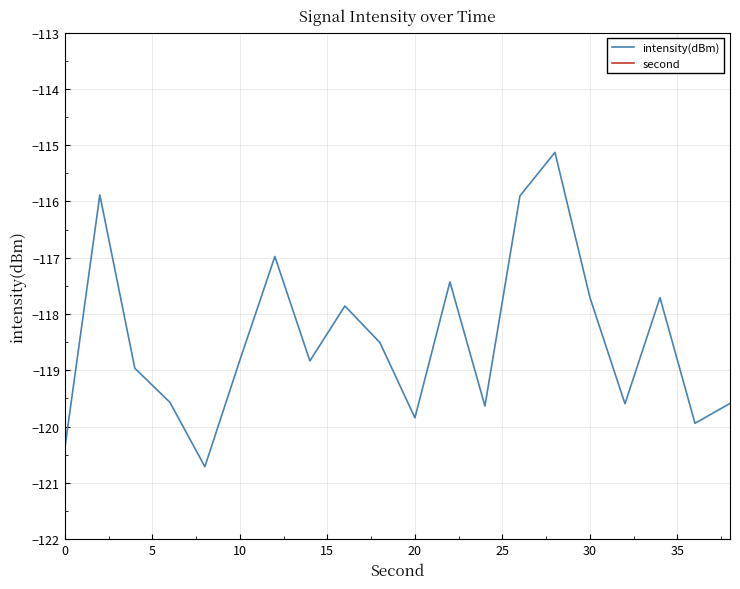

Which series has the widest spread of values?

second